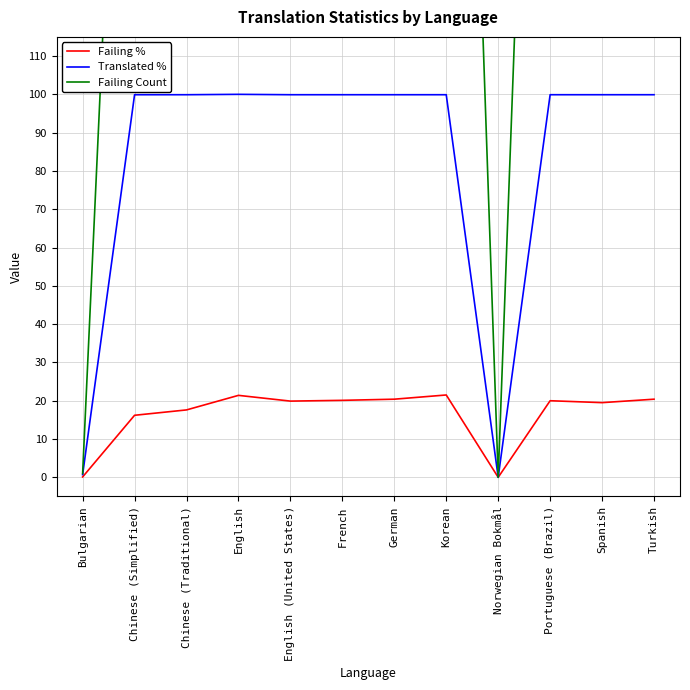

In Failing Count, how many points are lower than both neighbors (excluding endpoints)?

3